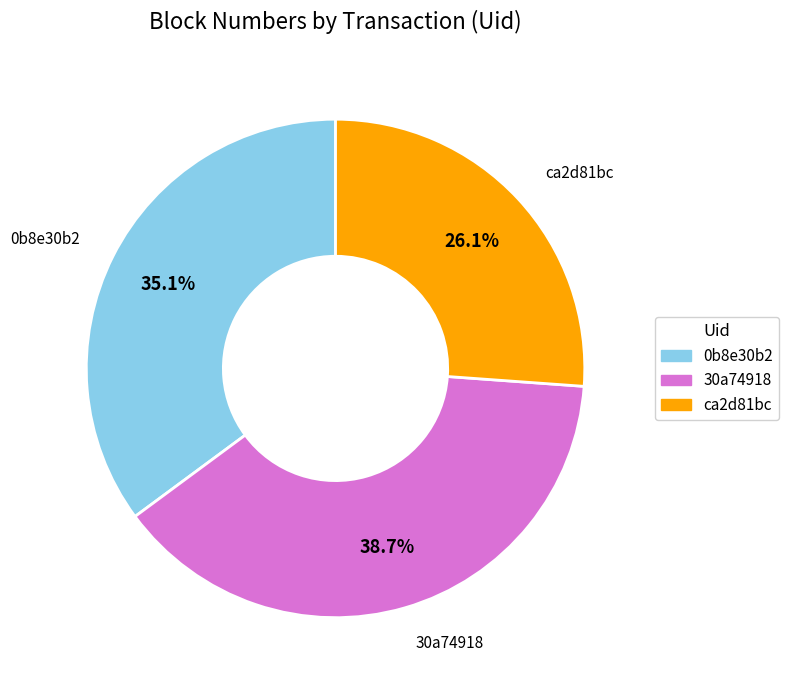

Is there any slice that represents more than half of the pie?

No